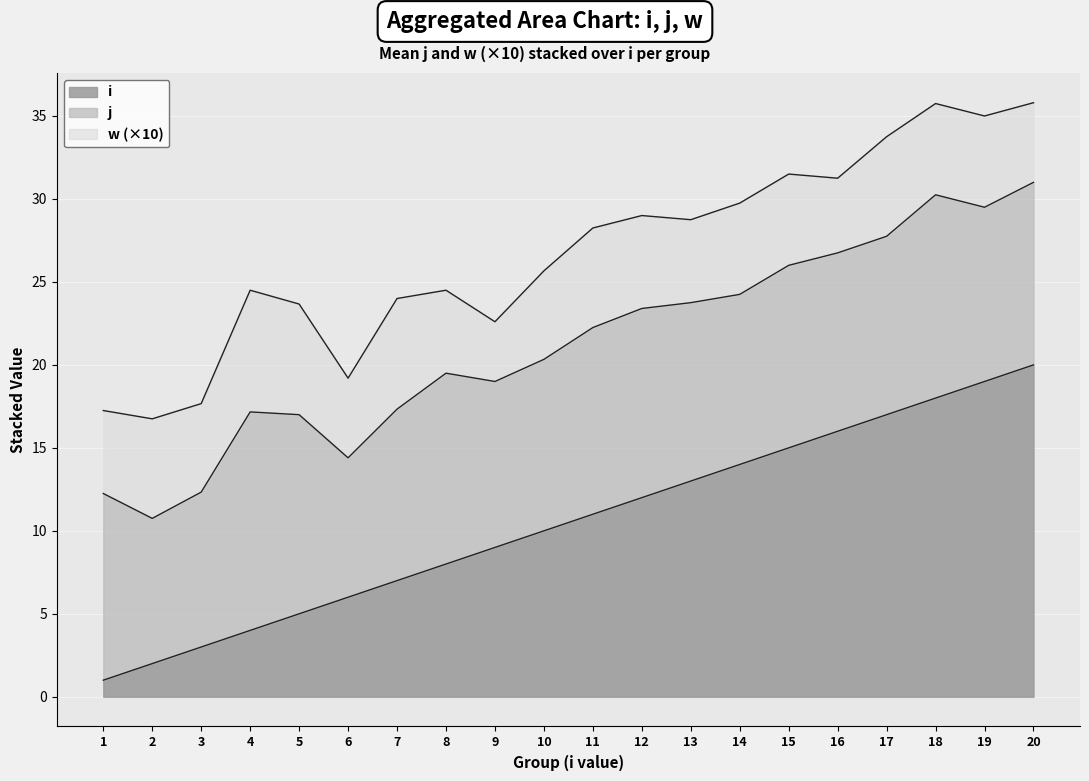

Rank the series by their maximum value, from highest to lowest.

i_mean, j_mean, w_mean